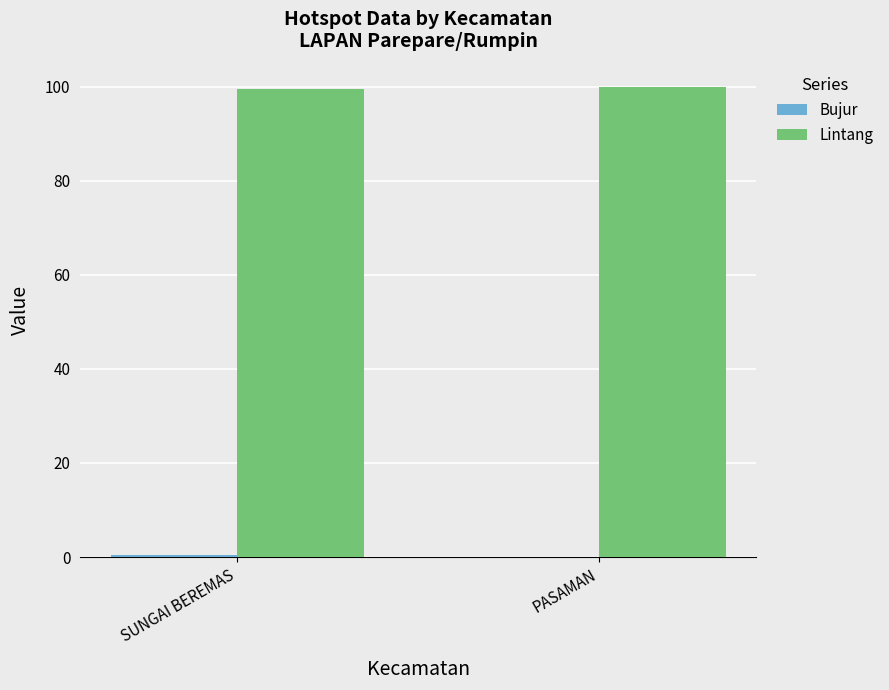

What is the maximum value shown in the chart?

99.9